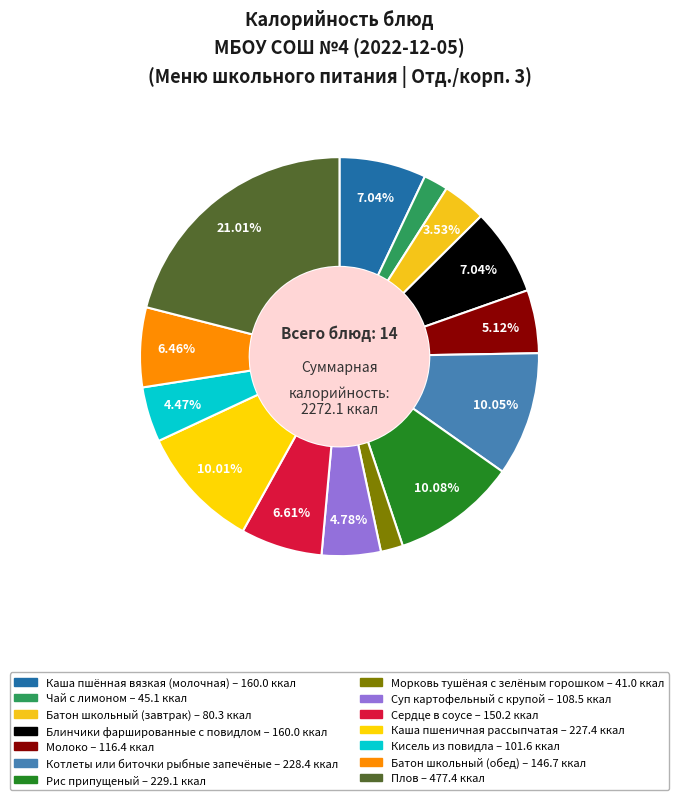

How many segments does this pie chart have?

14